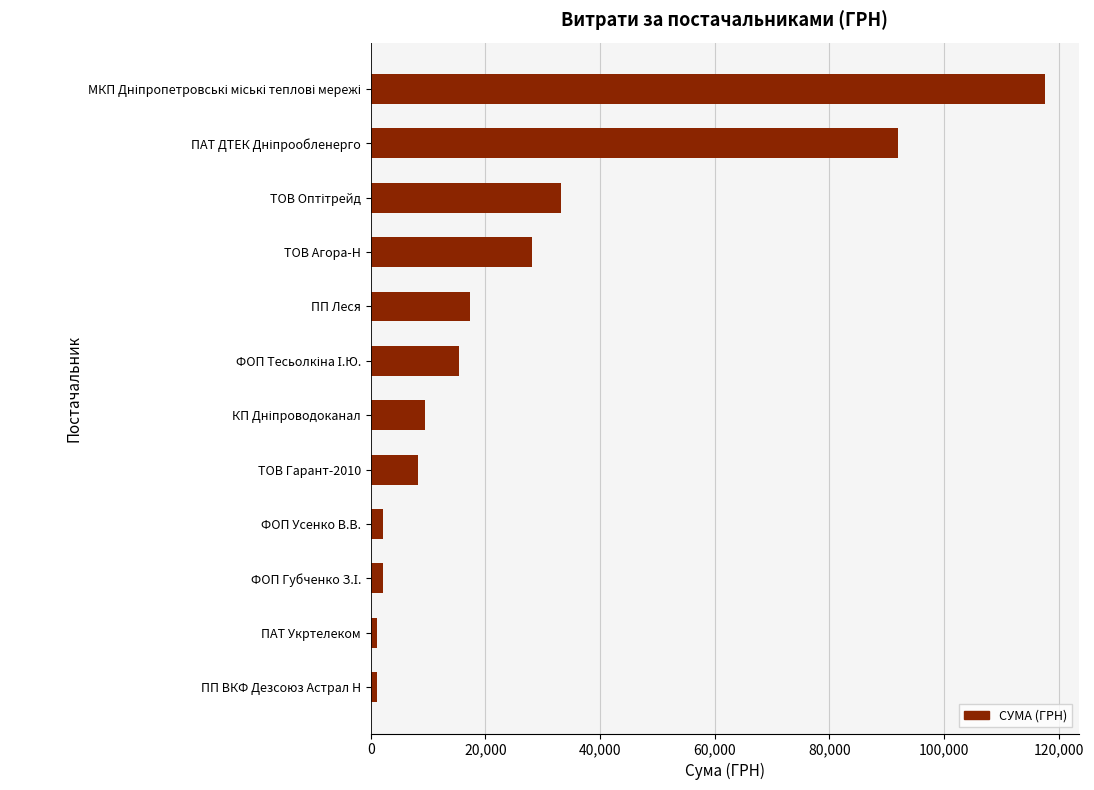

How many bars are there in total?

12